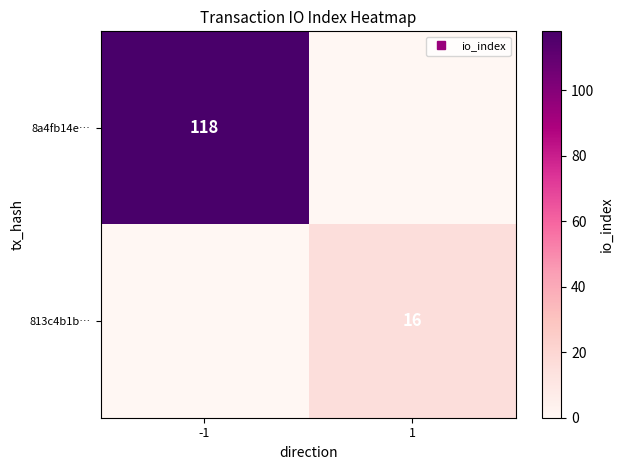

Between -1 and 1, which series saw the biggest shift?

8a4fb14e…